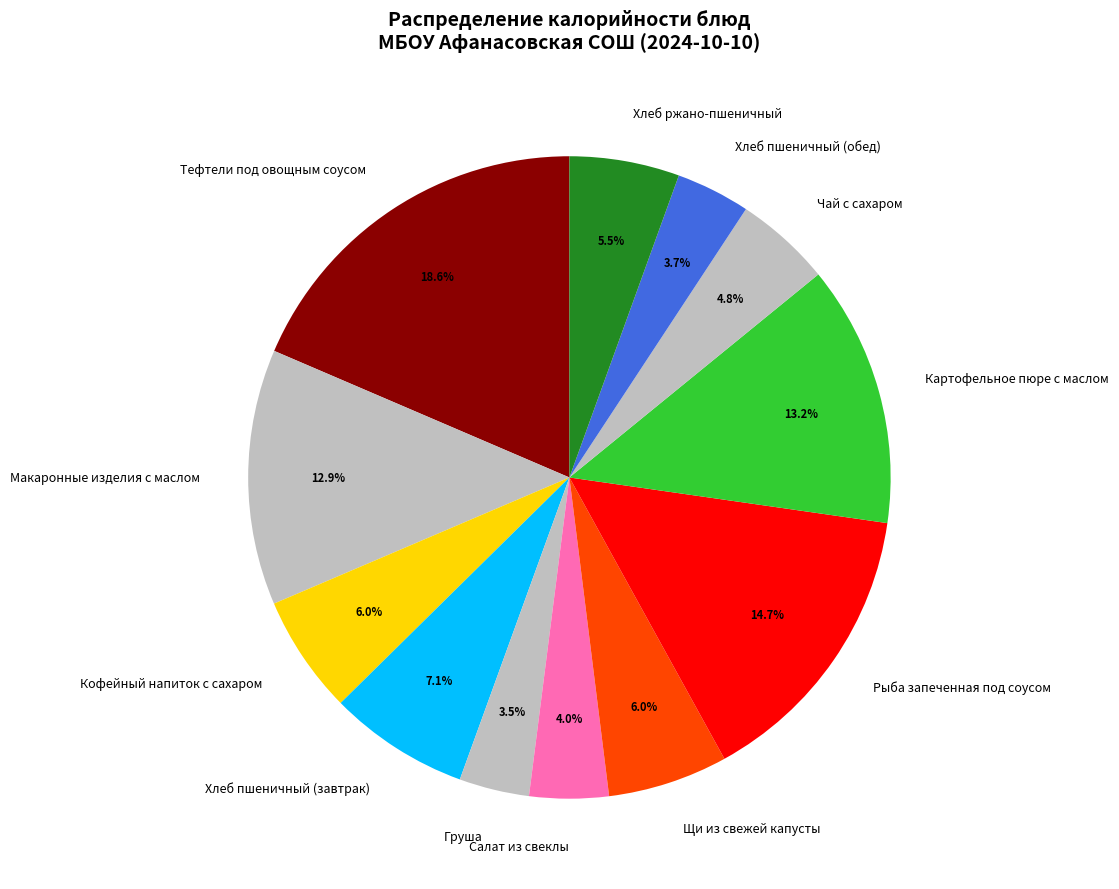

Which has a higher value, Макаронные изделия с маслом or Кофейный напиток с сахаром?

Макаронные изделия с маслом